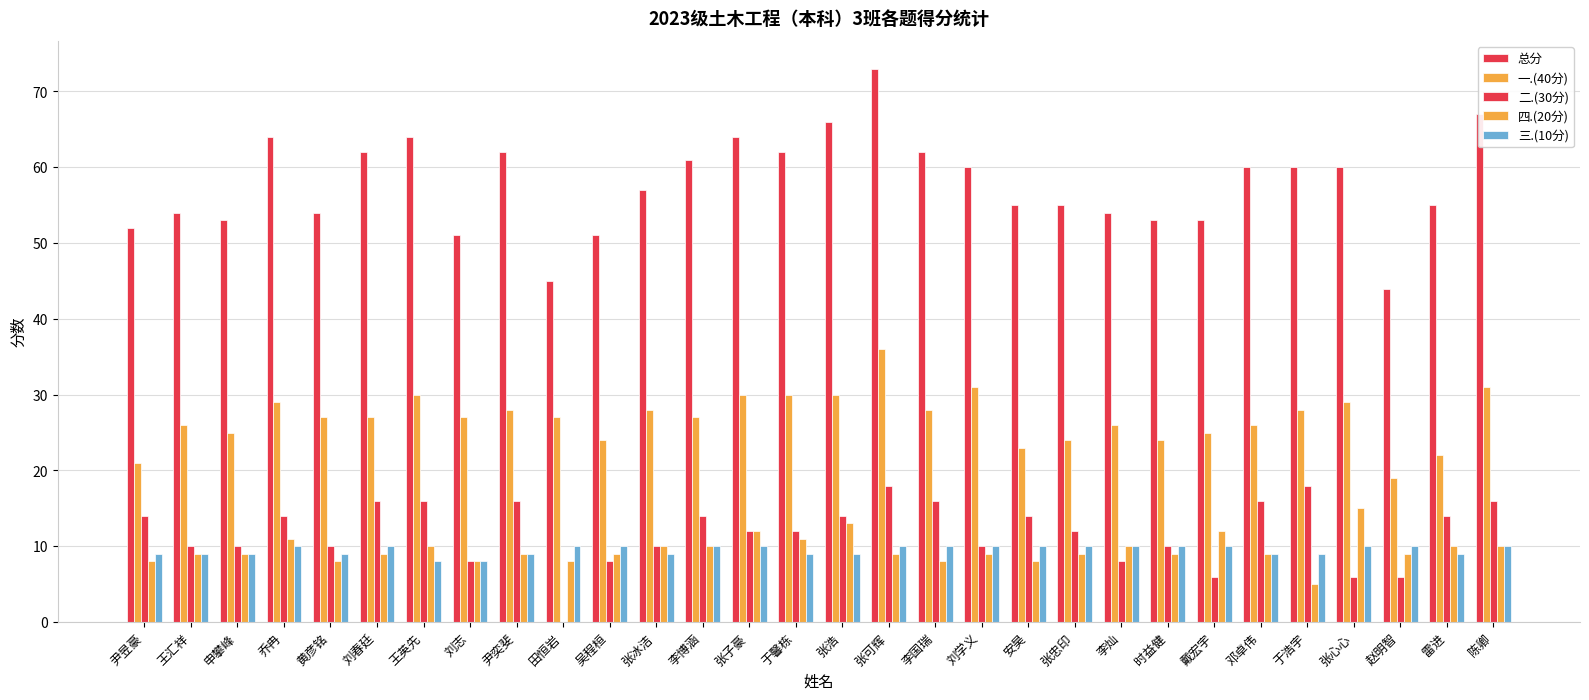

How many categories are shown in the chart?

30